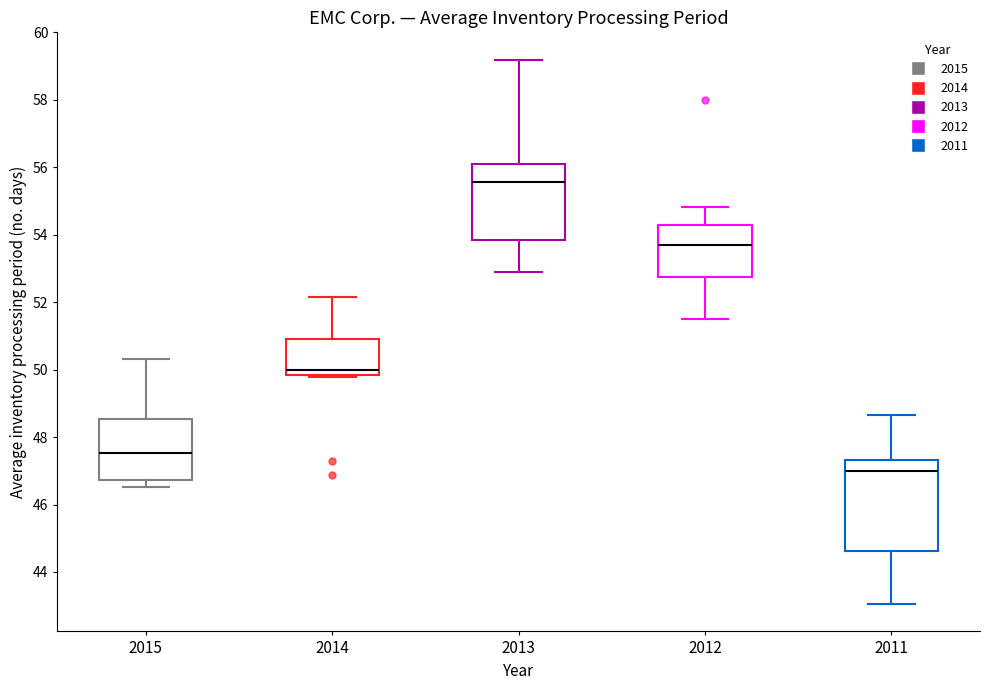

Where is the upper edge of the box at x = 2011 on the y-axis? The values are not printed on the chart, so give them approximately, as read against the axis.

47.4